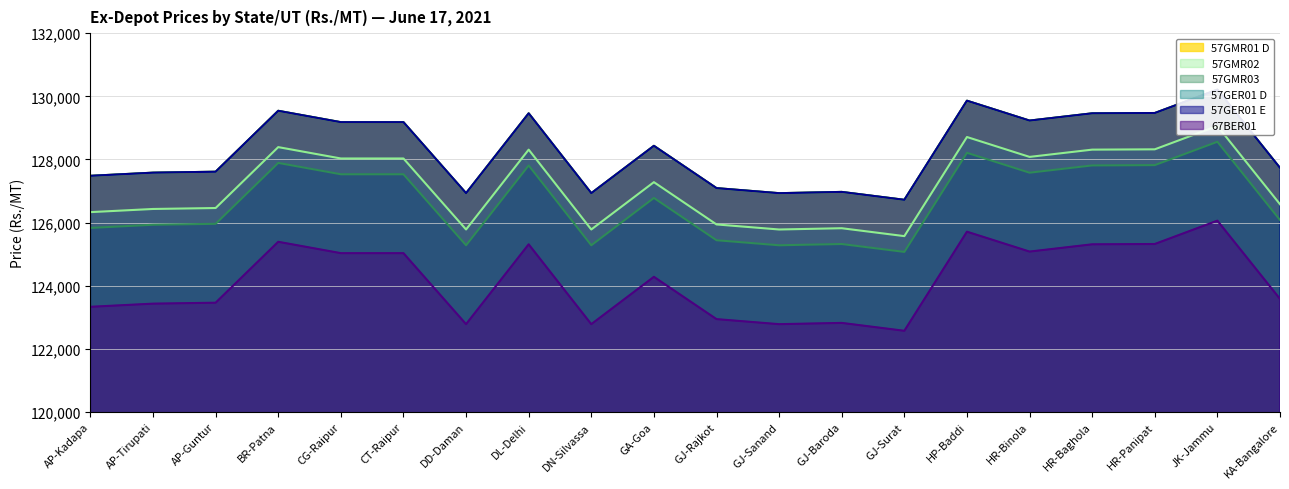

Rank the series by their maximum value, from lowest to highest.

67BER01, 57GMR03, 57GMR02, 57GMR01 D, 57GER01 D, 57GER01 E